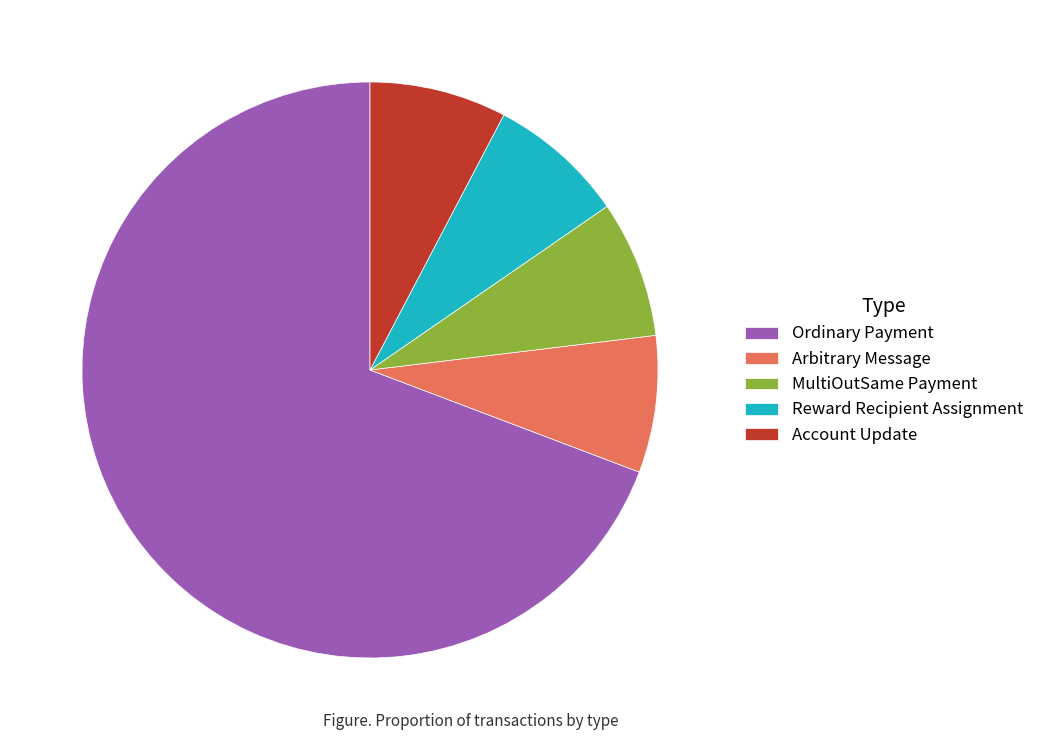

Do MultiOutSame Payment and Arbitrary Message together represent more than half of the pie?

No